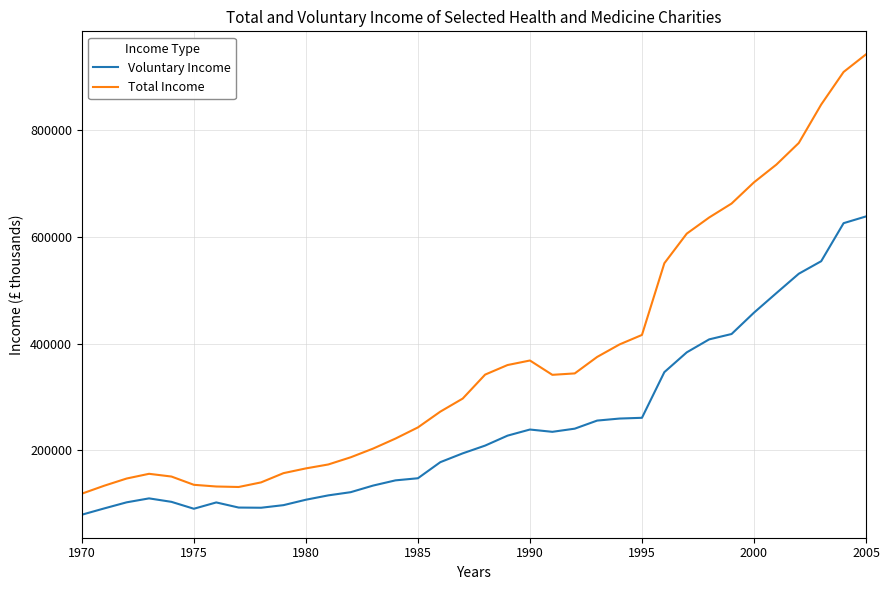

True or false: Total Income and Voluntary Income cross at least once.

False